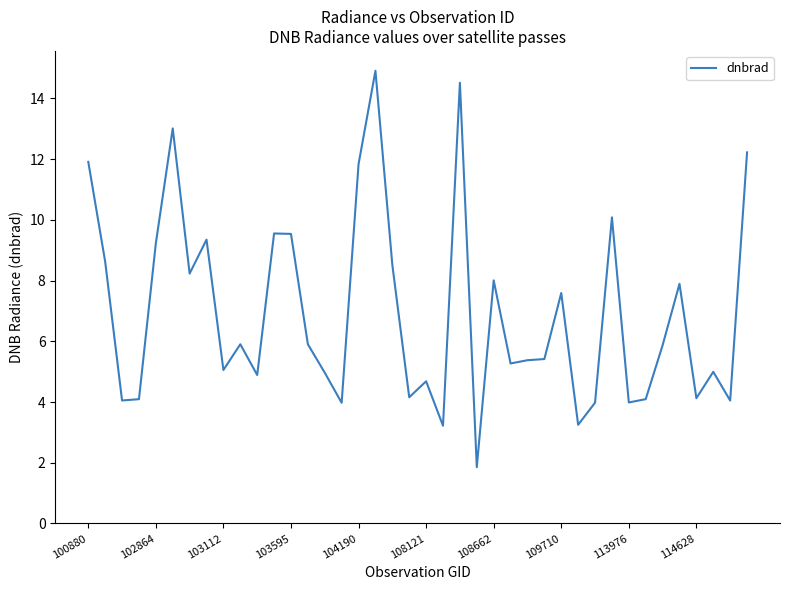

What is the greatest value displayed?

14.9